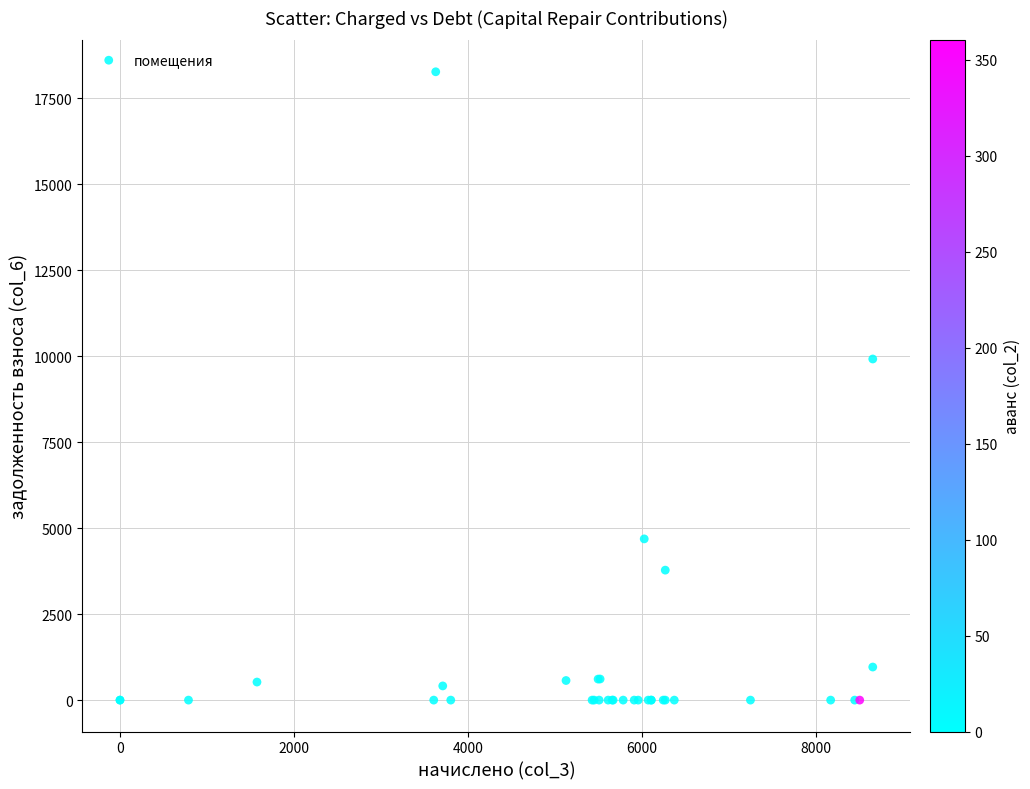

What Y value in the scatter plot is closest to 9131?

9915.2